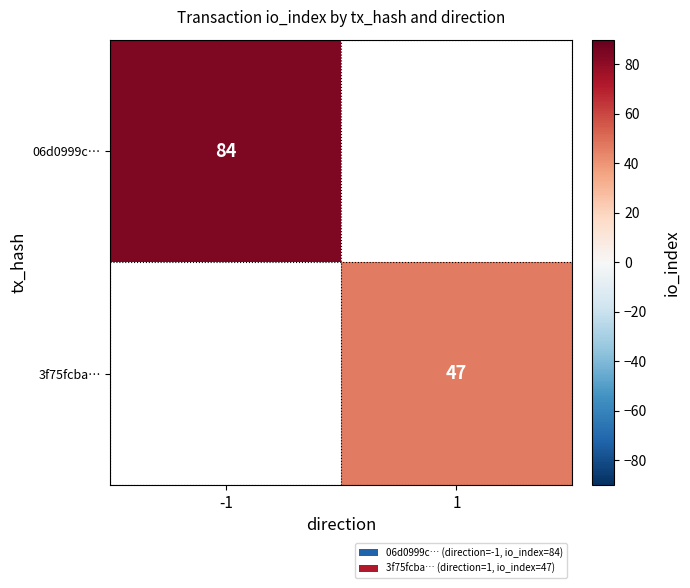

Between 1 and -1, which is larger?

-1